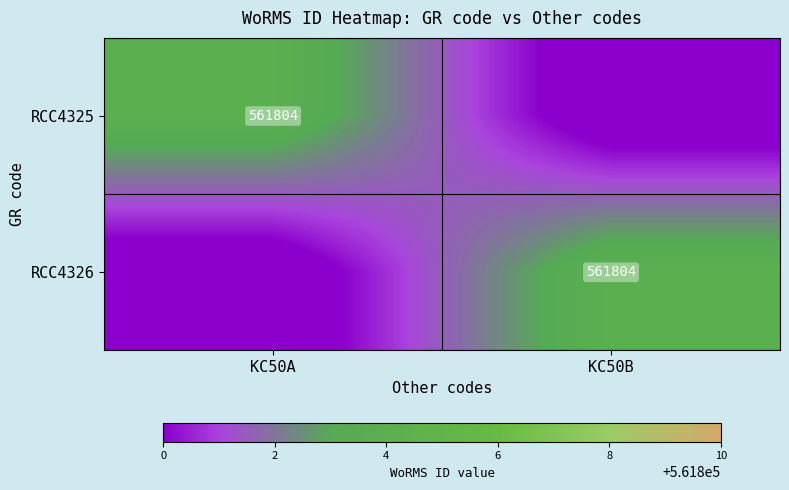

Is it true that RCC4325 equals 561804 at KC50A?

True